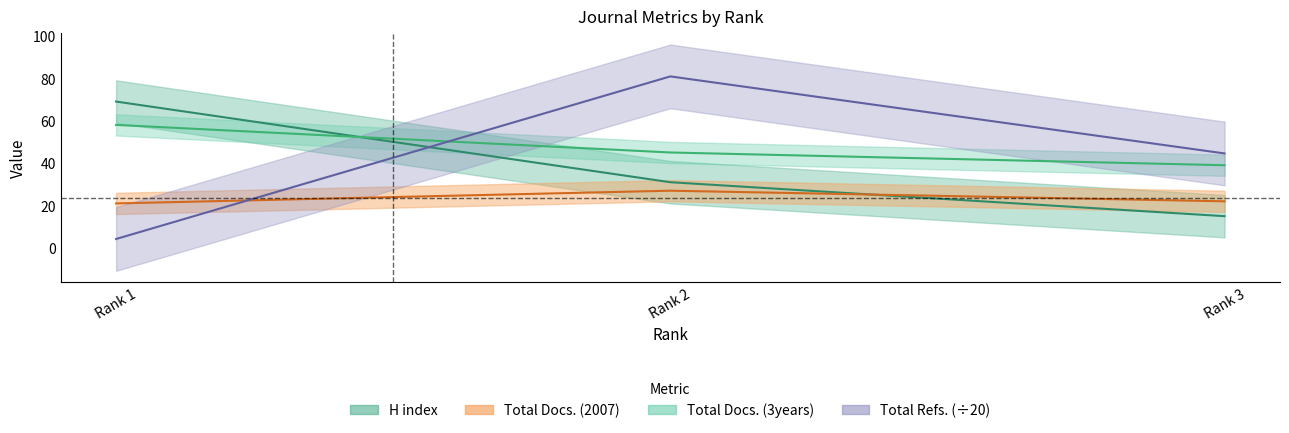

What are all the series names shown in the legend?

H index, Total Docs. (2007), Total Docs. (3years), Total Refs.